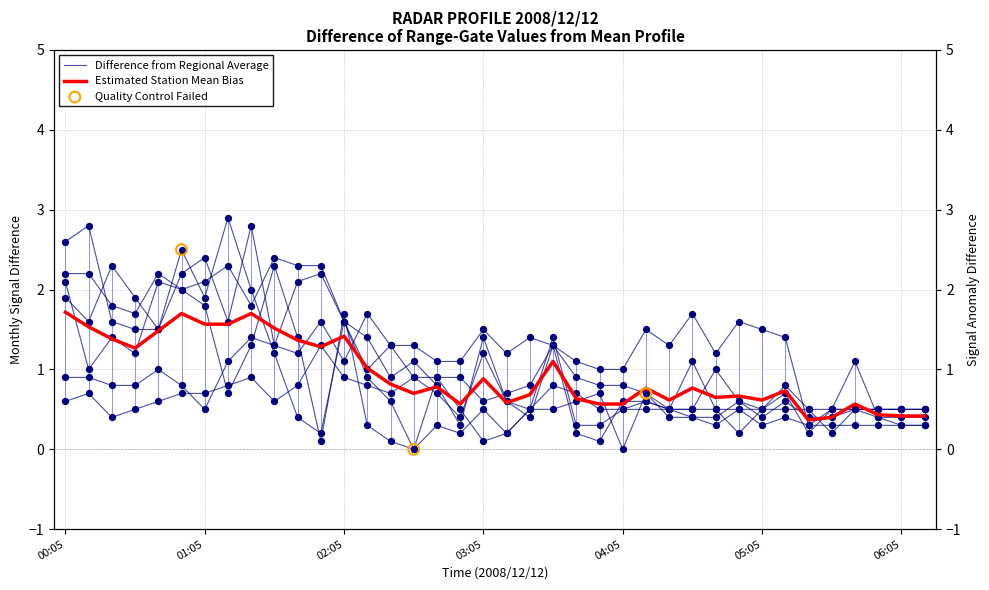

Which series reaches the minimum Y coordinate?

8.943